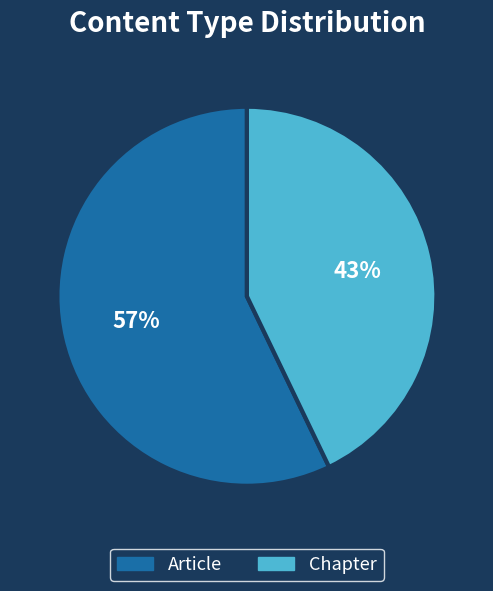

How many segments does this pie chart have?

2